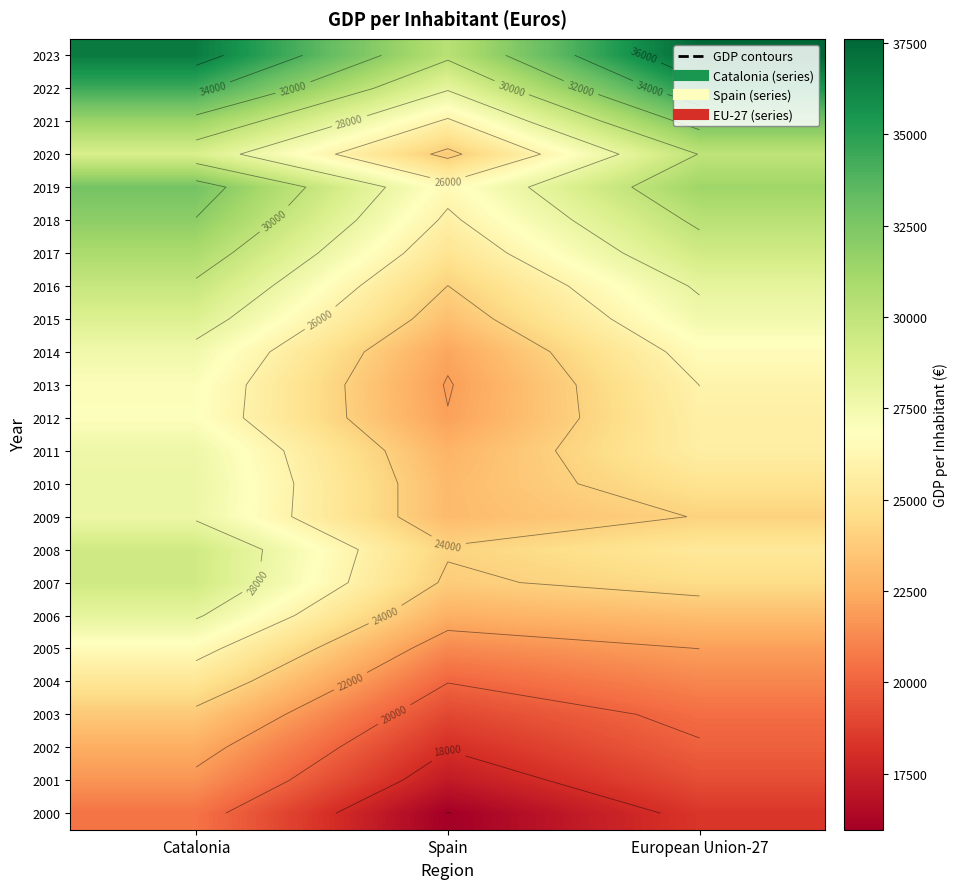

How many data points does each series have?

3